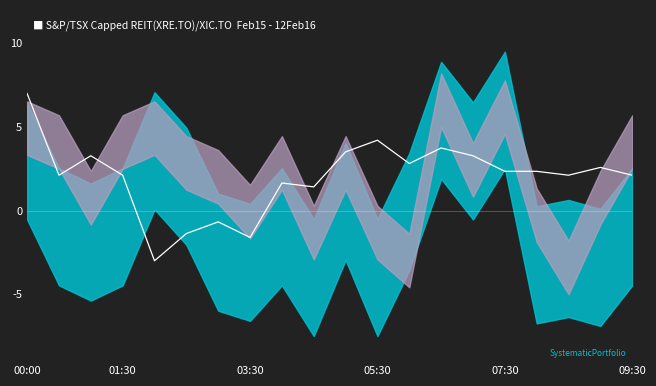

Count the number of categories in the chart.

20